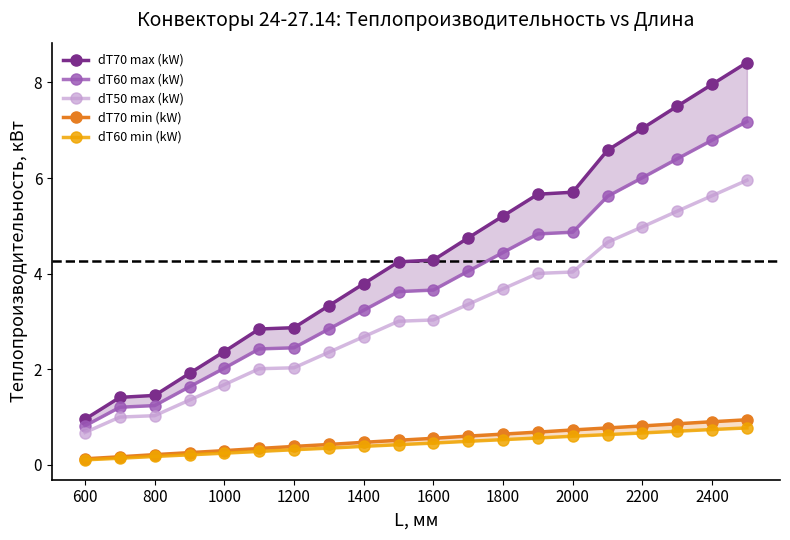

The dT50 max (kW) series shows 2.0 at 1200. True or false?

True